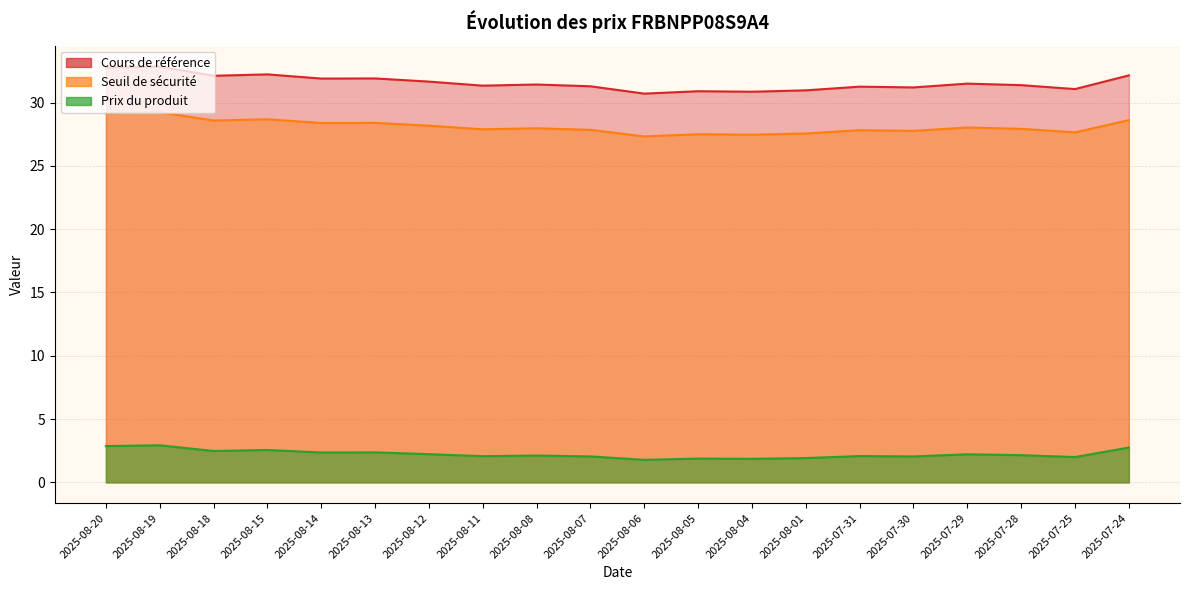

Between 2025-07-25 and 2025-07-24, which series saw the biggest shift?

Cours de référence